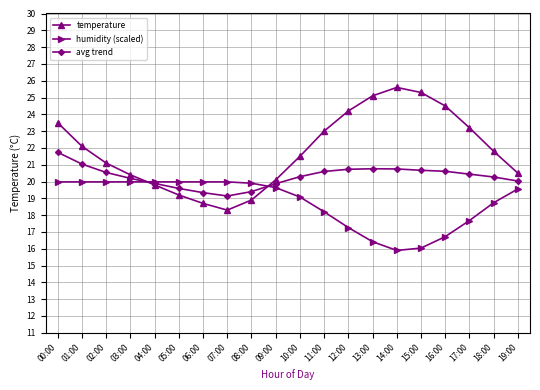

What is the maximum value for humidity (scaled)?

20.0